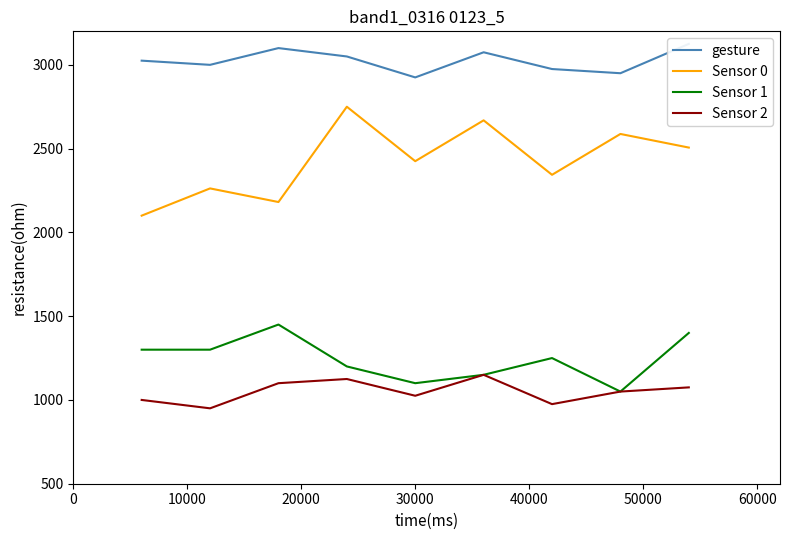

In Sensor 1, how many points are higher than both neighbors (excluding endpoints)?

2